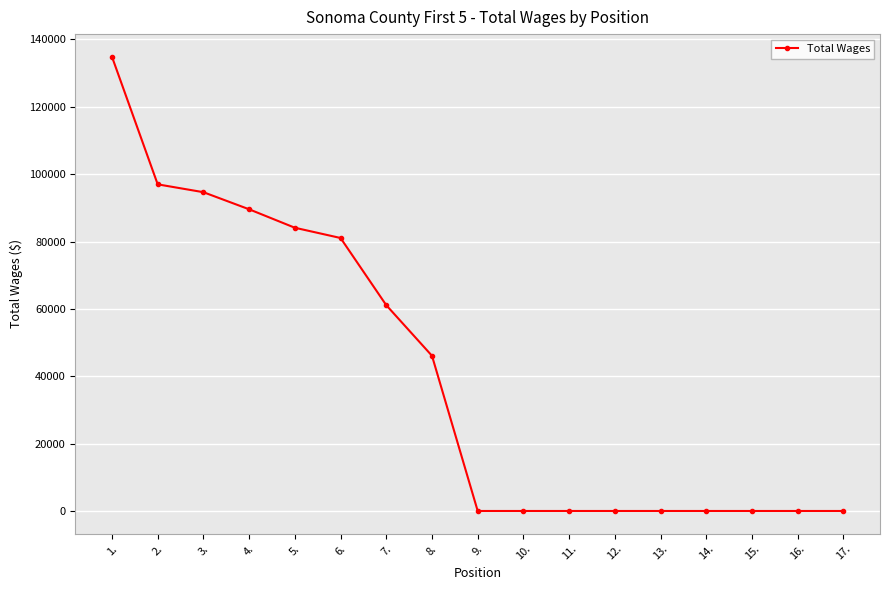

Does the chart have visible grid lines?

Yes